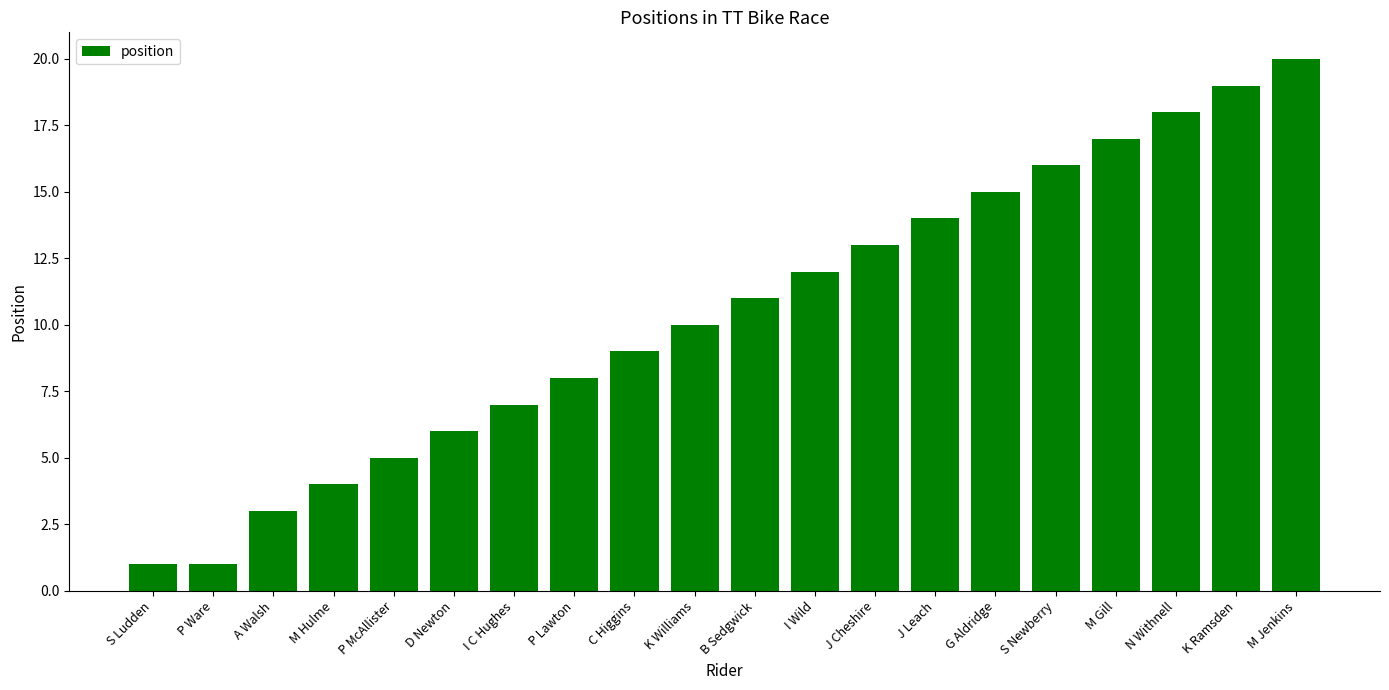

How many categories are shown in the chart?

20